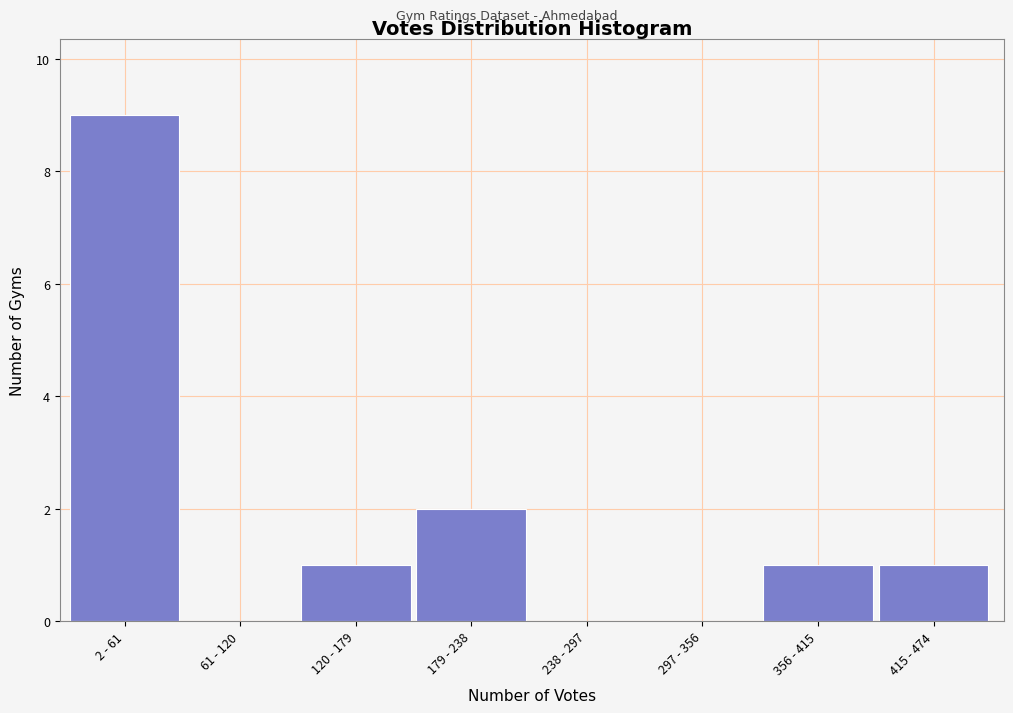

Reading right to left, what are all the values shown in this chart?

415 - 474=1	356 - 415=1	297 - 356=0	238 - 297=0	179 - 238=2	120 - 179=1	61 - 120=0	2 - 61=9